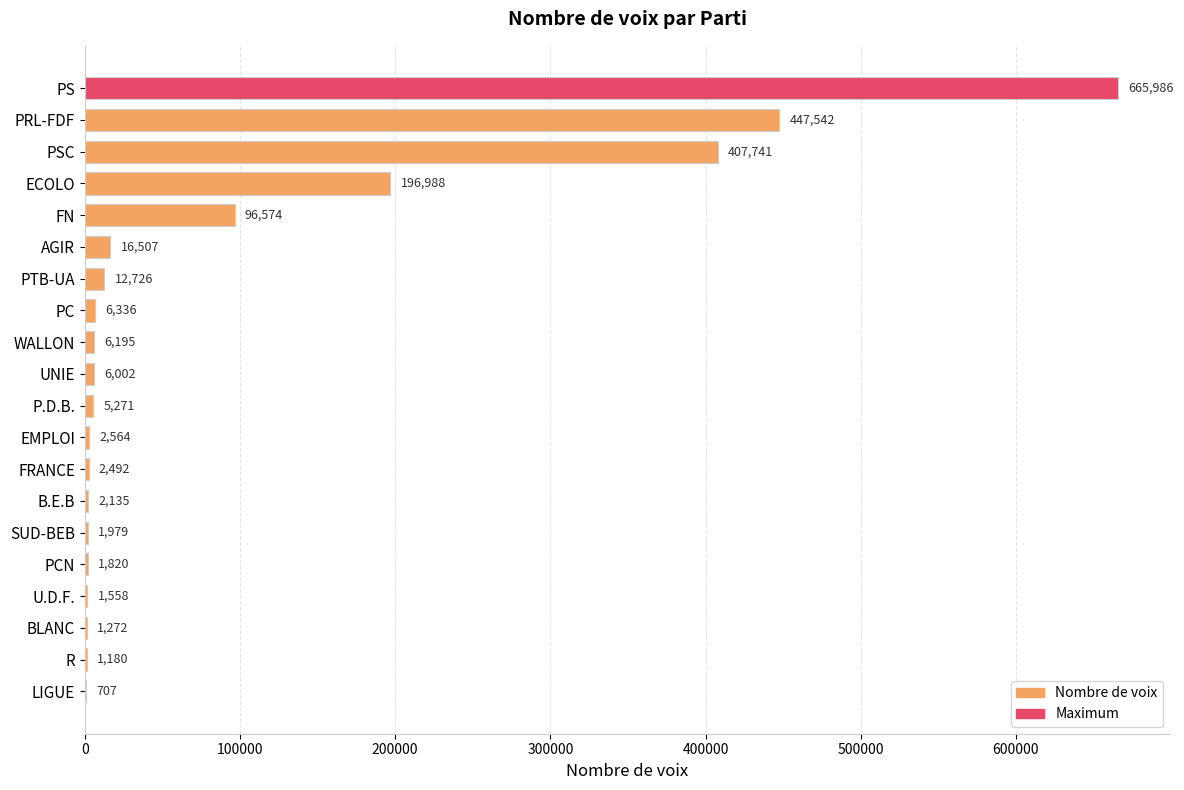

What is the maximum value shown in the chart?

665986